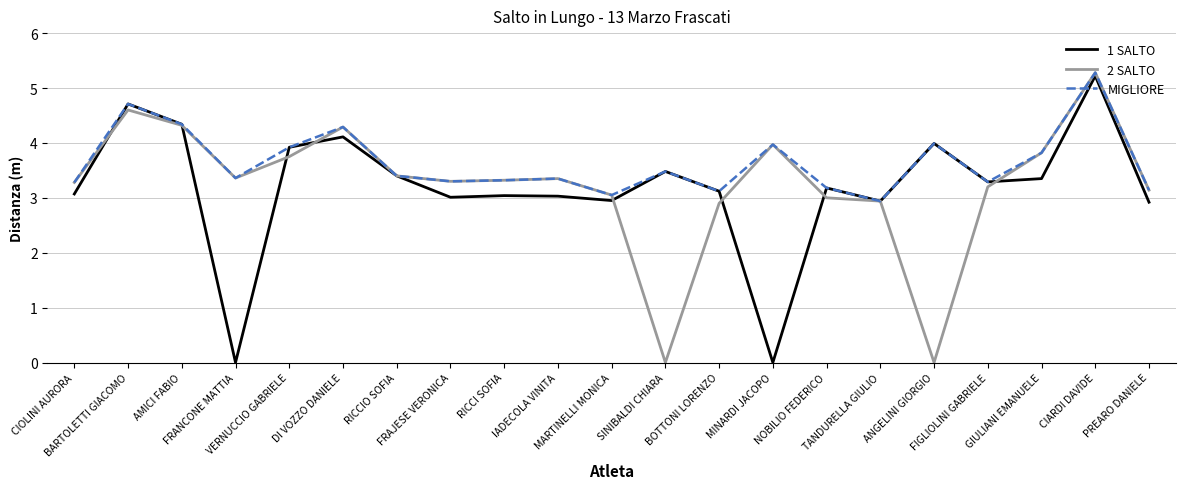

What is the highest value of the 2 SALTO series?

5.3